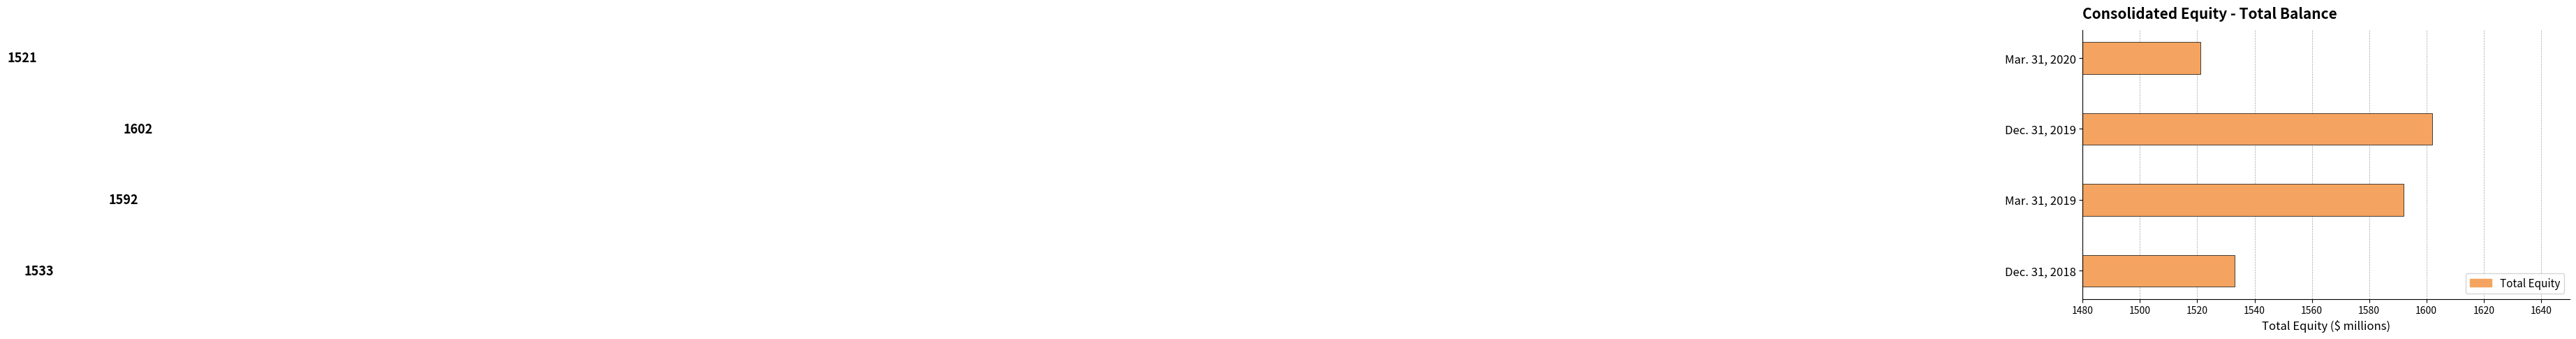

True or false: the data shows 2115 at Mar. 31, 2020.

False